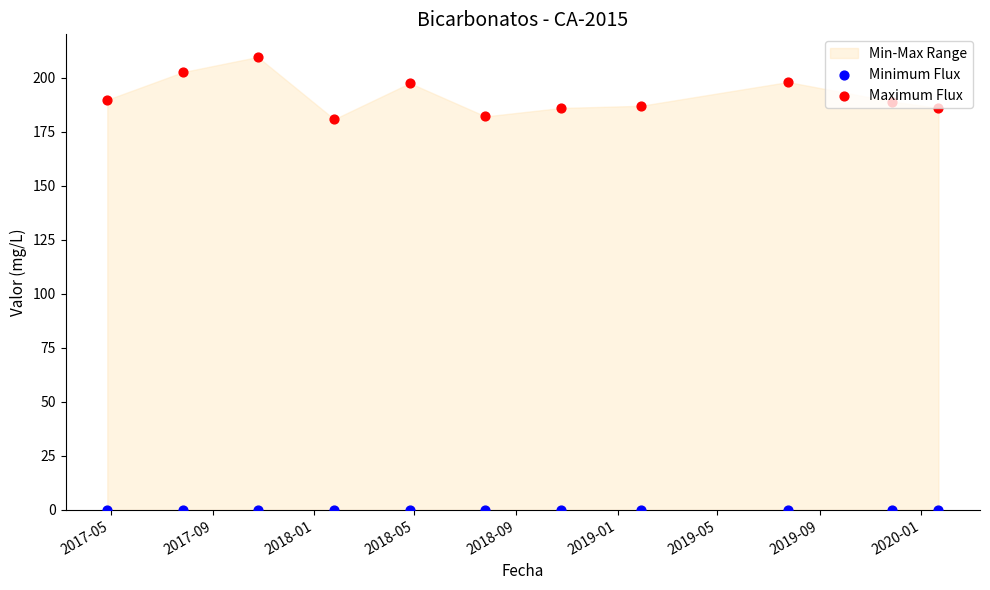

Which series reaches the minimum Y coordinate?

Minimum Flux